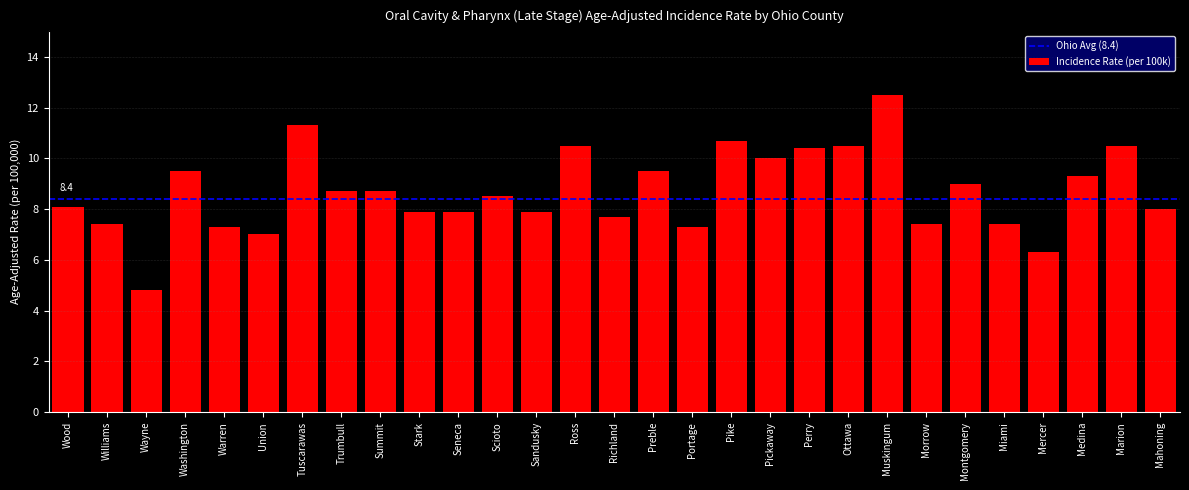

Between Wayne and Miami, which is larger?

Miami